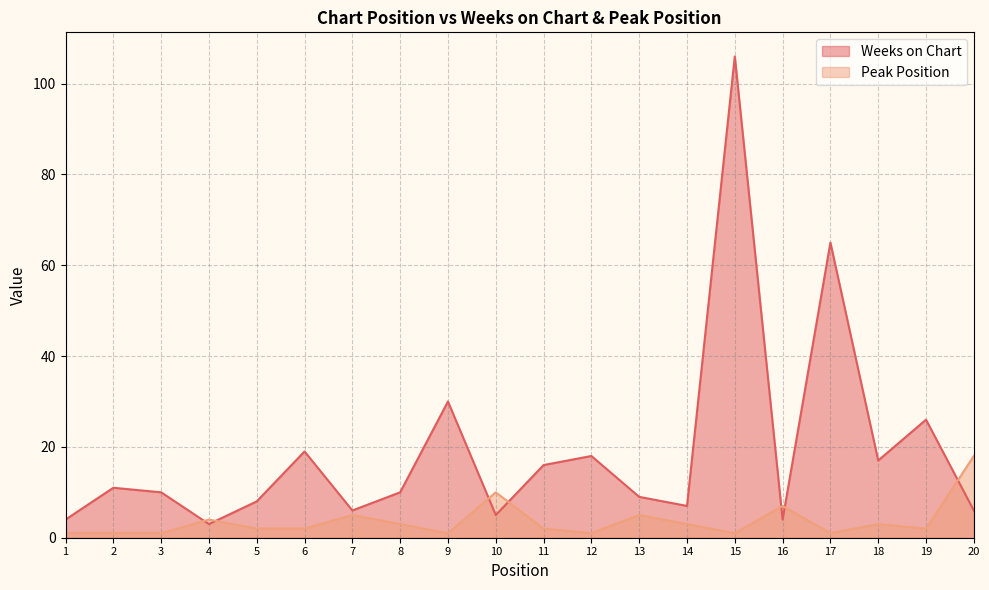

Read the Weeks on Chart value at 16.

4